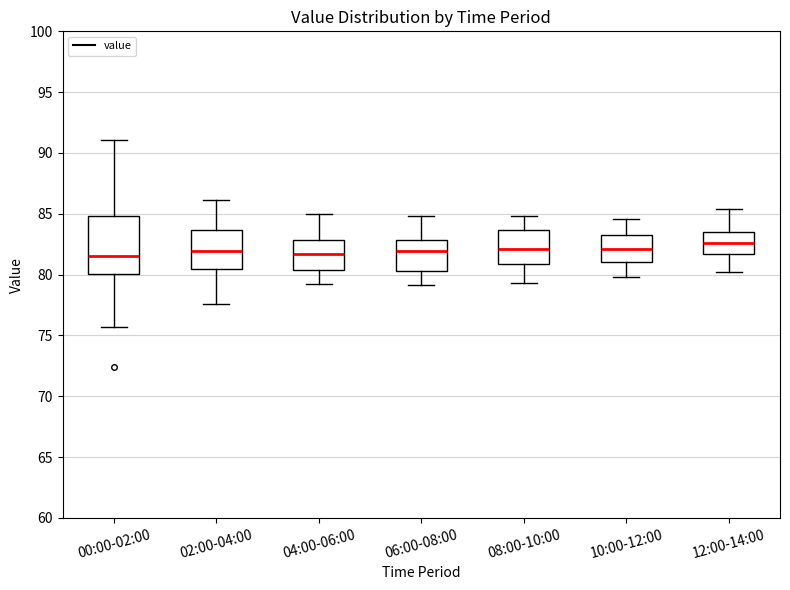

Reading left to right, transcribe this box plot: for each box, give where its median line is, the range the box spans, and where its two whiskers end, as read against the y-axis. The values are not printed on the chart, so give them approximately, as read against the axis.

00:00-02:00: median 81.5, box 80.0 to 85.0, whiskers 75.5 to 91.0
02:00-04:00: median 82.0, box 80.5 to 83.5, whiskers 77.5 to 86.0
04:00-06:00: median 81.5, box 80.5 to 83.0, whiskers 79.0 to 85.0
06:00-08:00: median 82.0, box 80.5 to 83.0, whiskers 79.0 to 85.0
08:00-10:00: median 82.0, box 81.0 to 83.5, whiskers 79.5 to 85.0
10:00-12:00: median 82.0, box 81.0 to 83.0, whiskers 80.0 to 84.5
12:00-14:00: median 82.5, box 81.5 to 83.5, whiskers 80.0 to 85.5